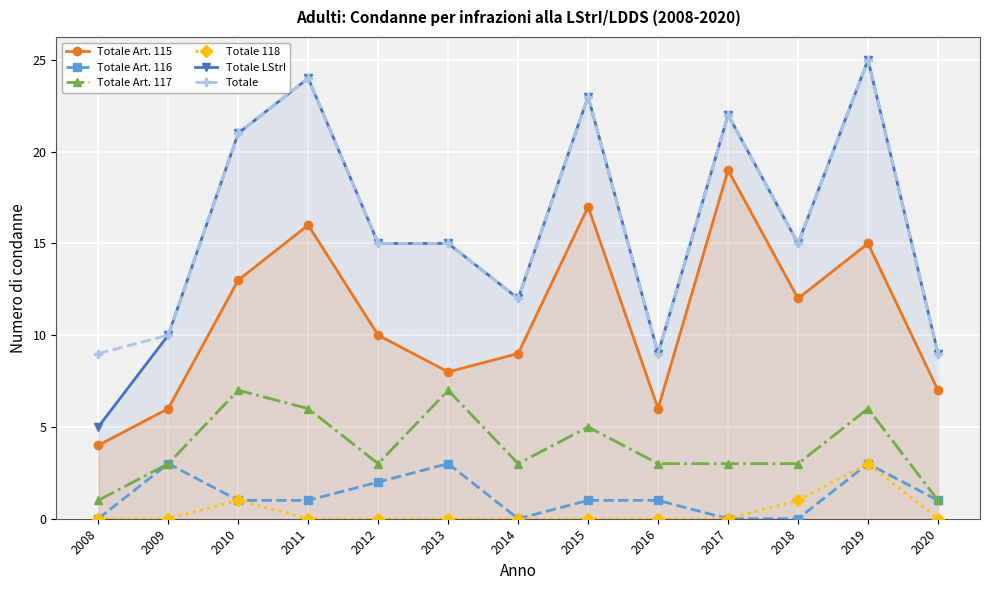

How many values in the Totale Art. 115 series exceed 10?

6